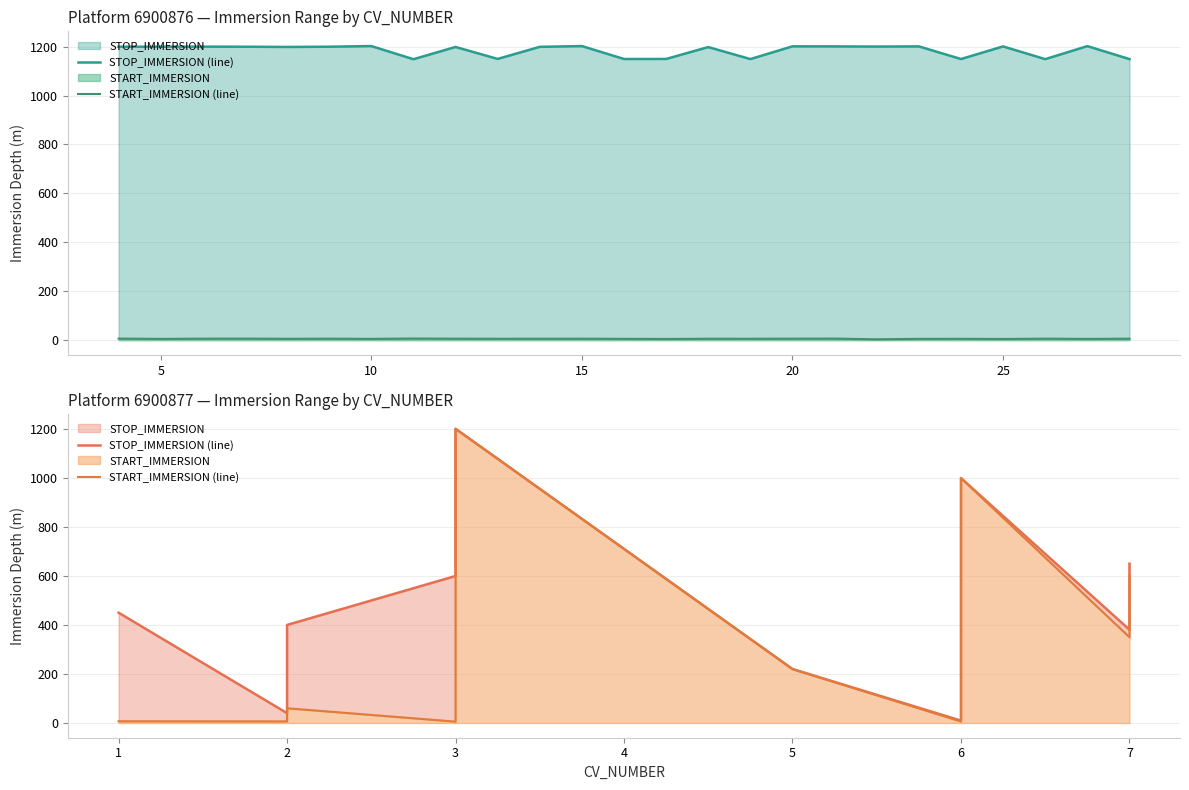

List the series in order of their overall mean, highest first.

STOP_IMMERSION line, START_IMMERSION line